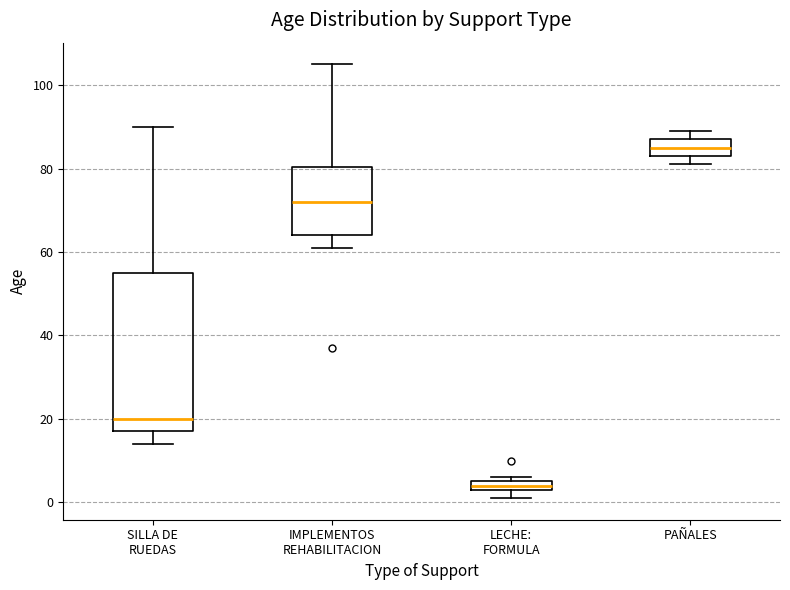

Comparing the boxes themselves (not the whiskers), which one is the tallest?

SILLA DE RUEDAS